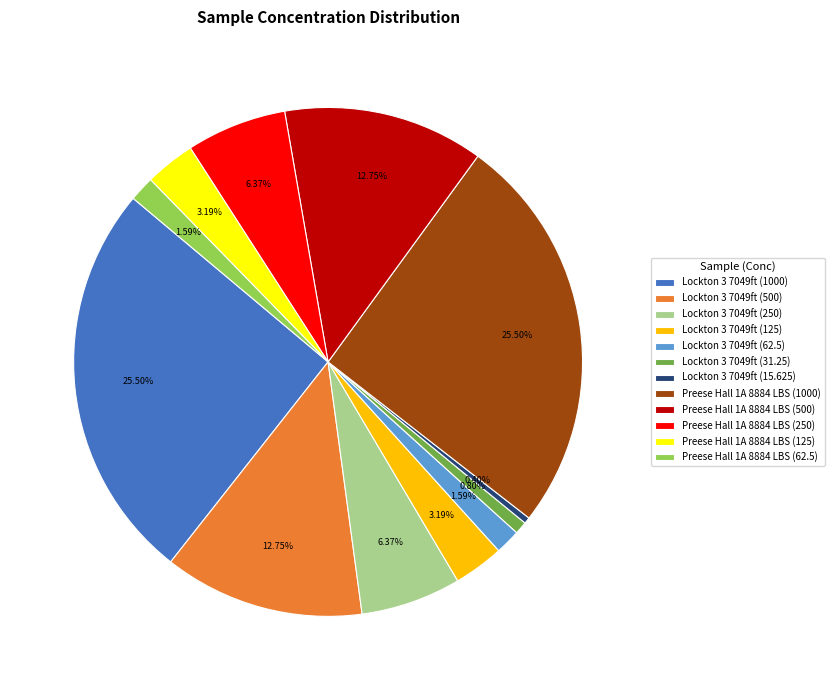

Is the sum of Preese Hall 1A 8884 LBS (250) and Preese Hall 1A 8884 LBS (125) greater than half?

No